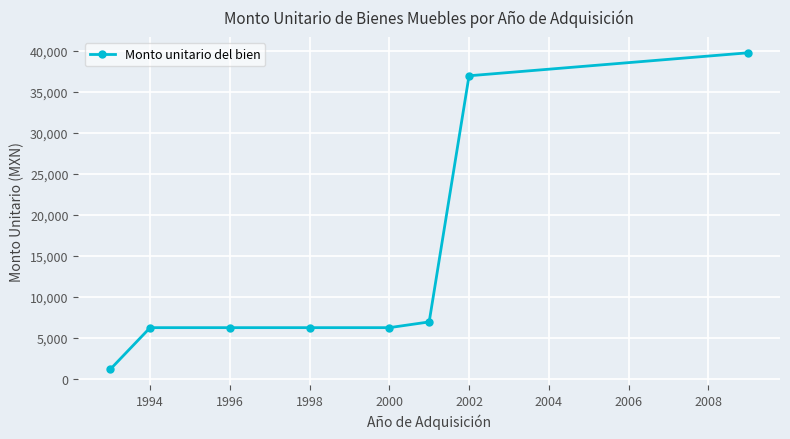

Reading right to left, list all the values displayed in this chart.

39770.6	36970.3	6970.3	6270.3	6270.3	6270.3	6270.3	1187.0